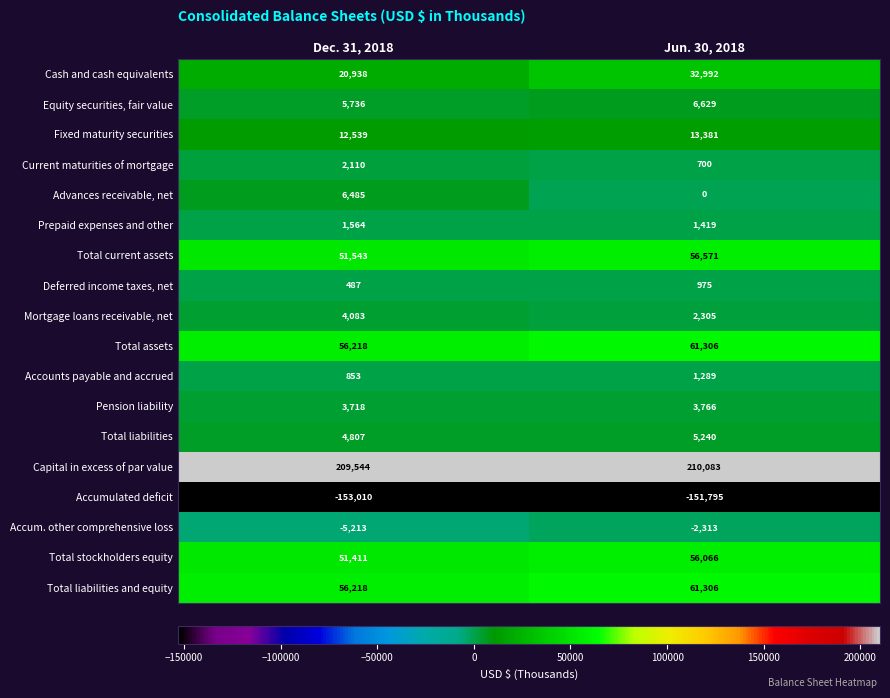

The value of Pension liability at Jun. 30, 2018 is 2566. True or false?

False